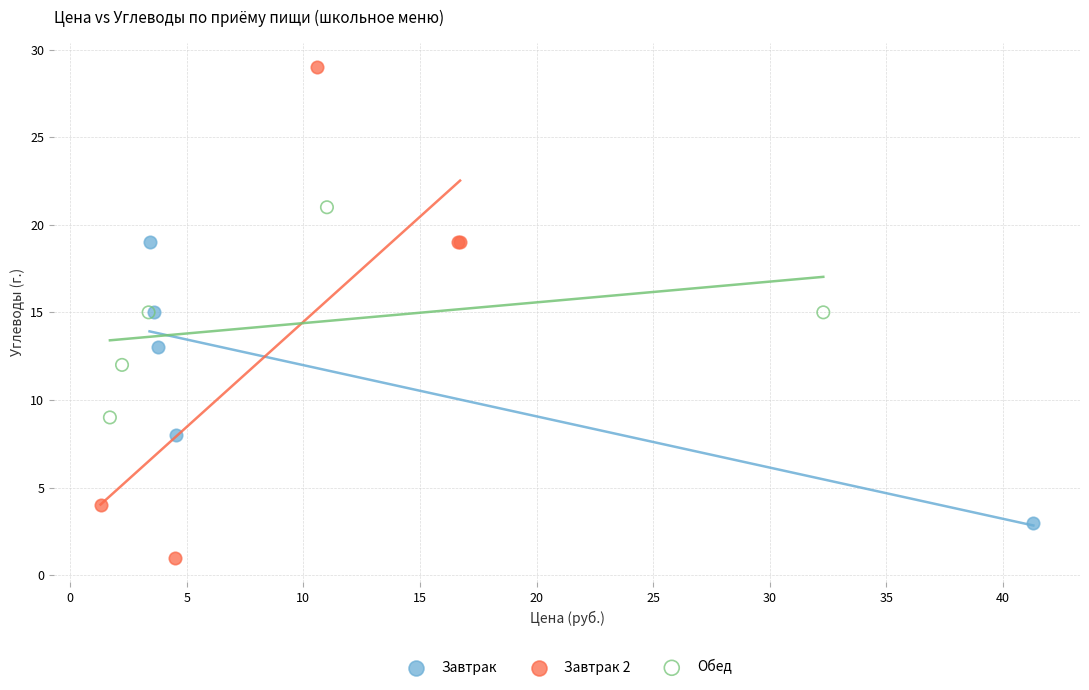

Which series has the largest Y range (max minus min)?

Завтрак 2